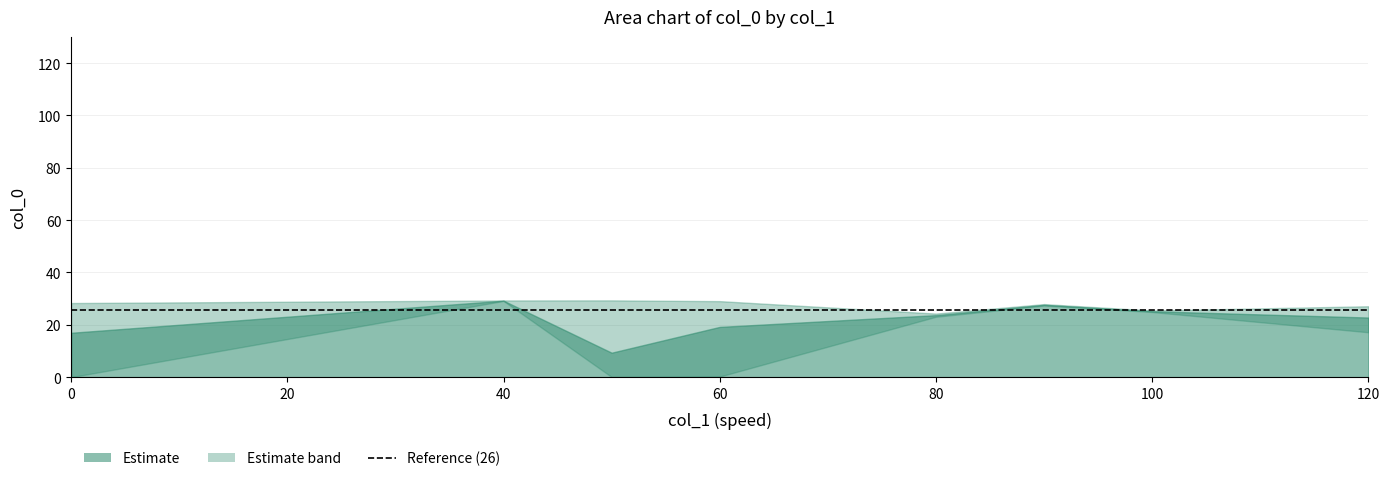

The value at 0 is -13.1. True or false?

False